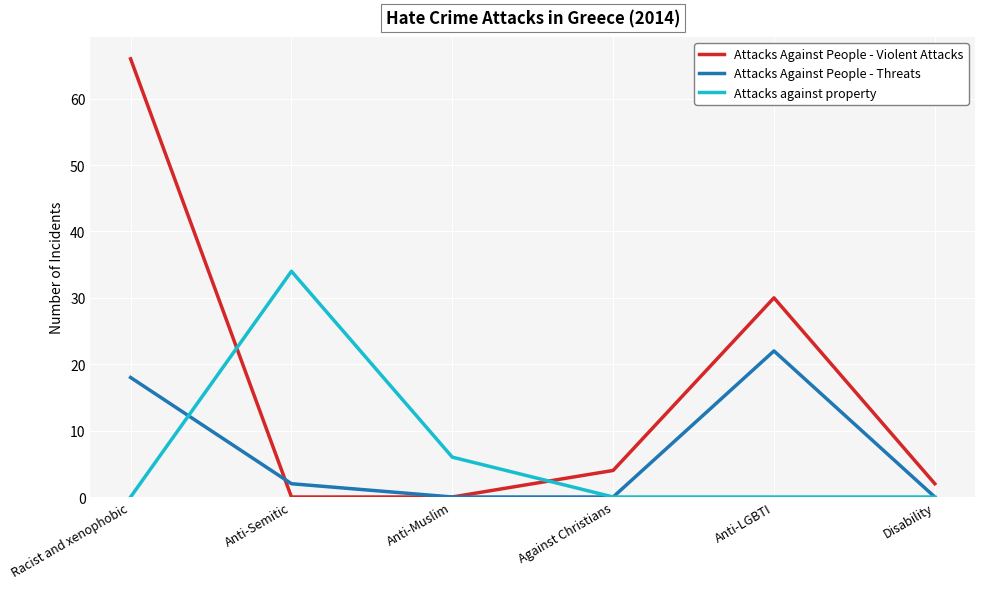

How many lines are shown in the chart?

3